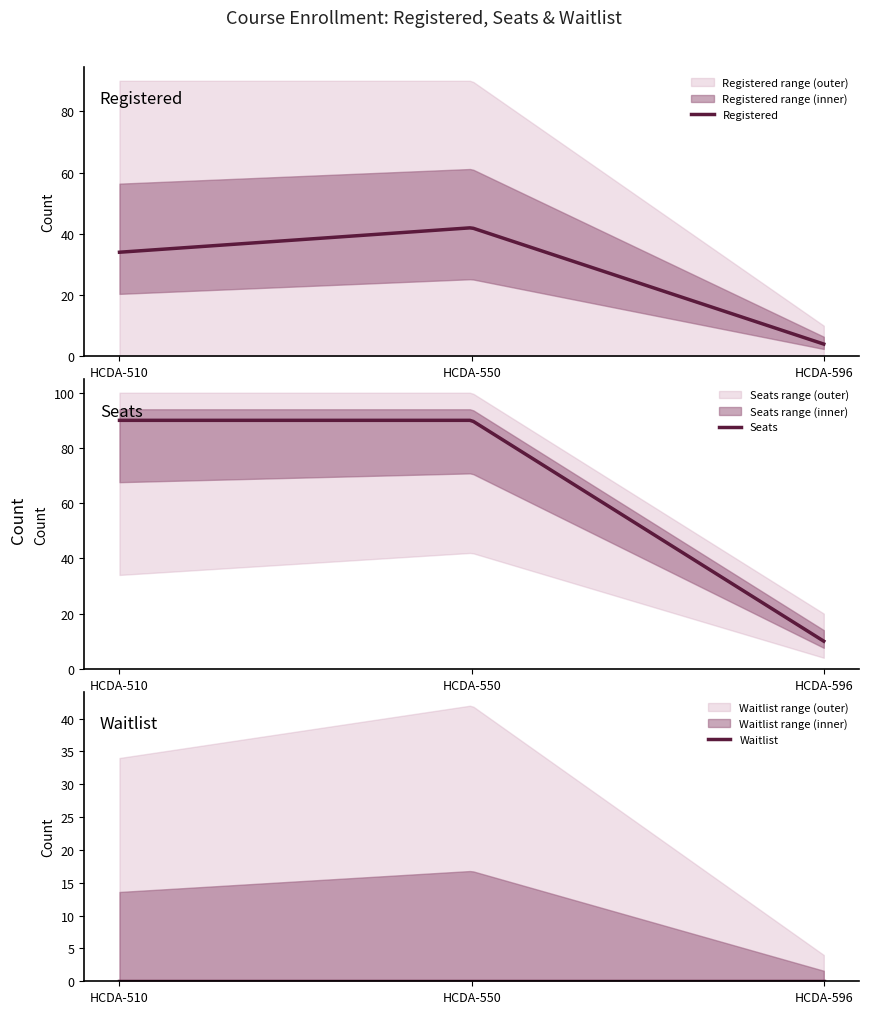

Rank the series at HCDA-510 from lowest to highest value.

Waitlist, Registered, Seats